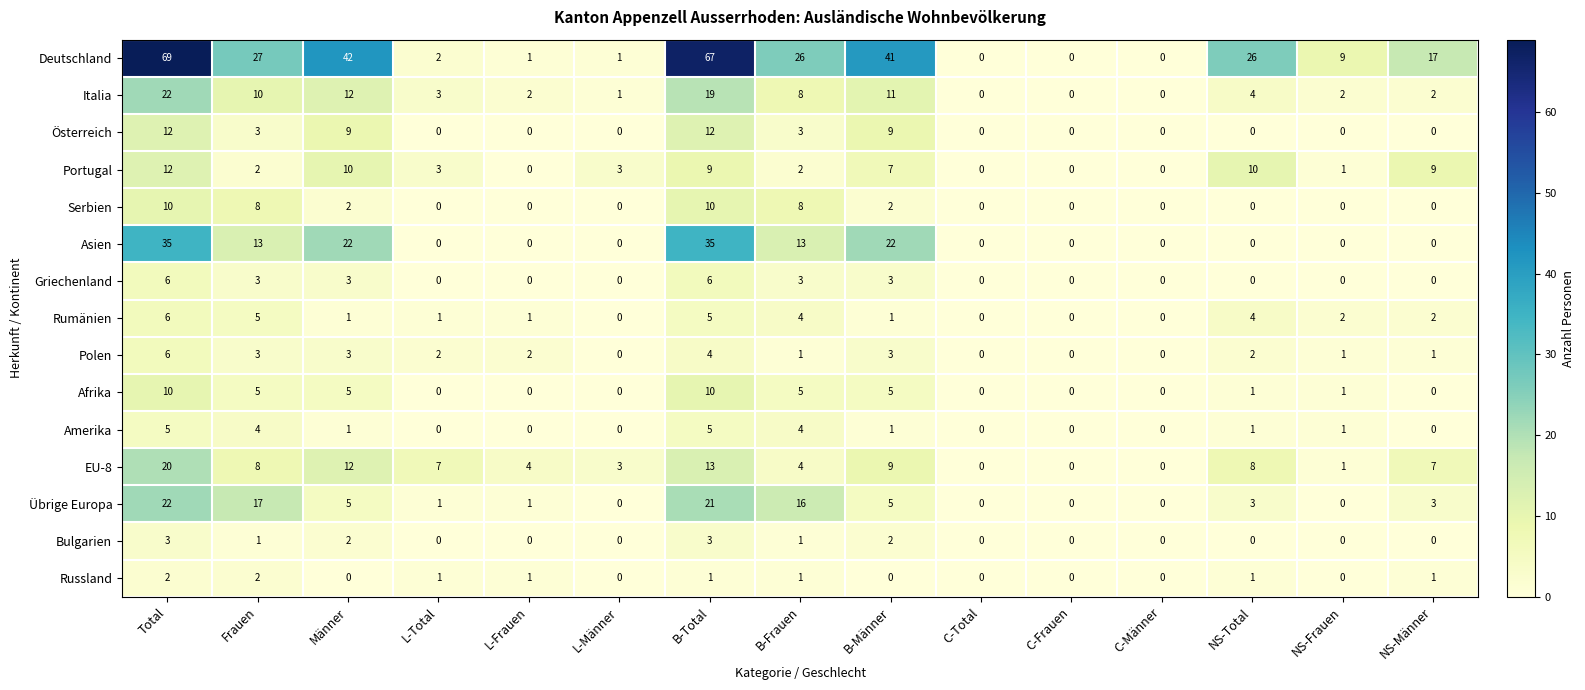

Read the Deutschland value at NS-Total, to the nearest 10.

30